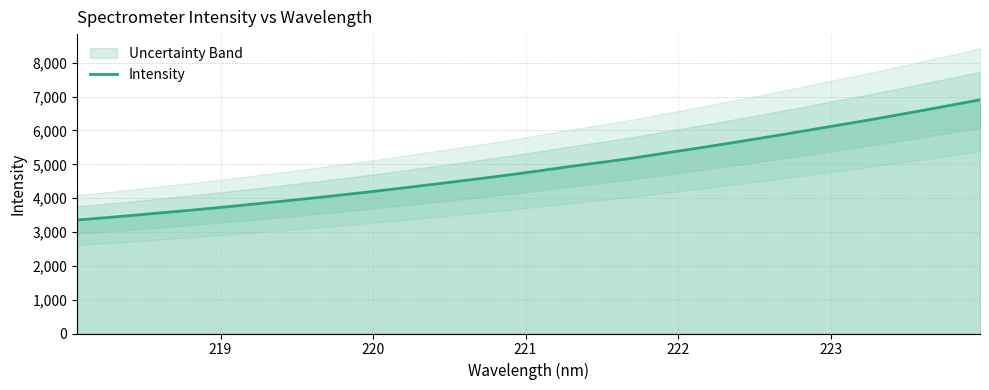

What is the lowest value of the Intensity series?

3355.0